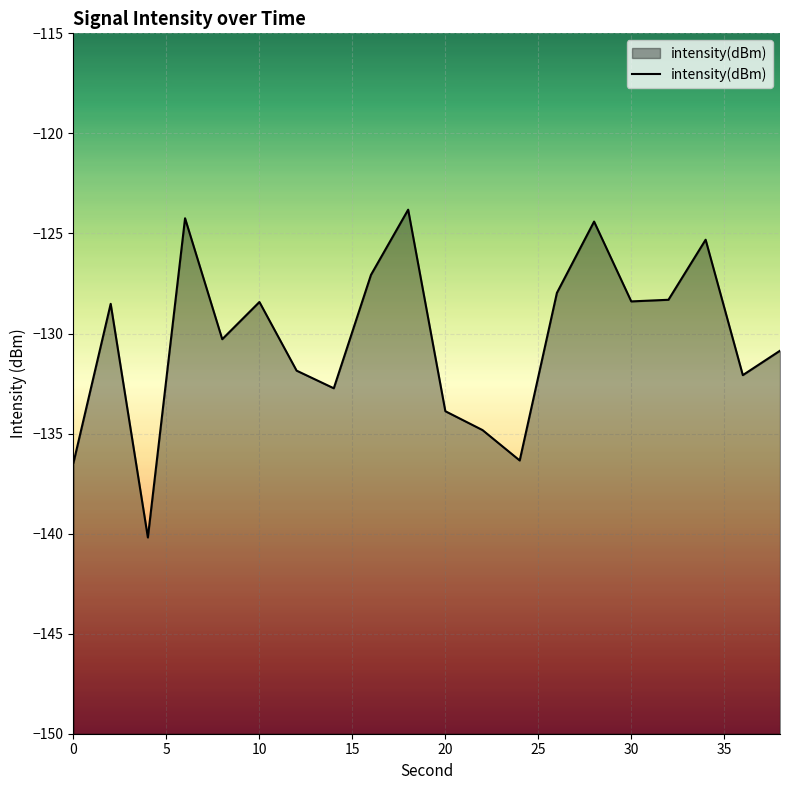

The value at 30 is -128.4. True or false?

True